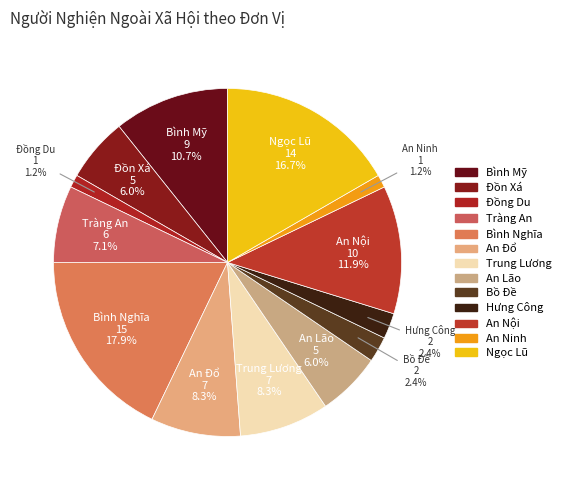

How many slices are in this pie chart?

13